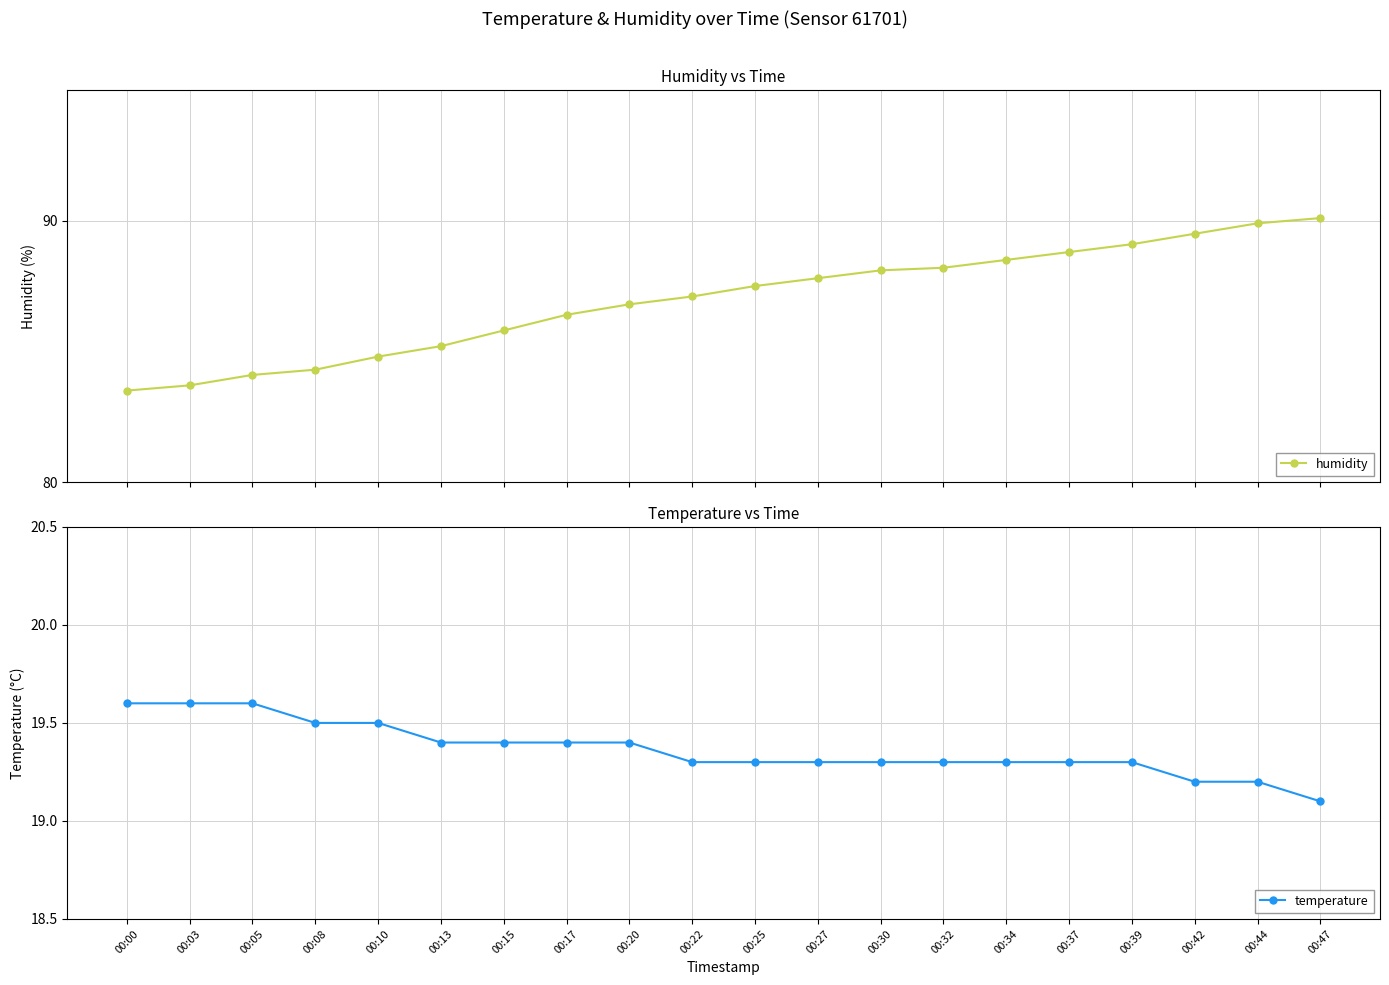

What is the difference between the second highest and second lowest values in the humidity series?

6.2